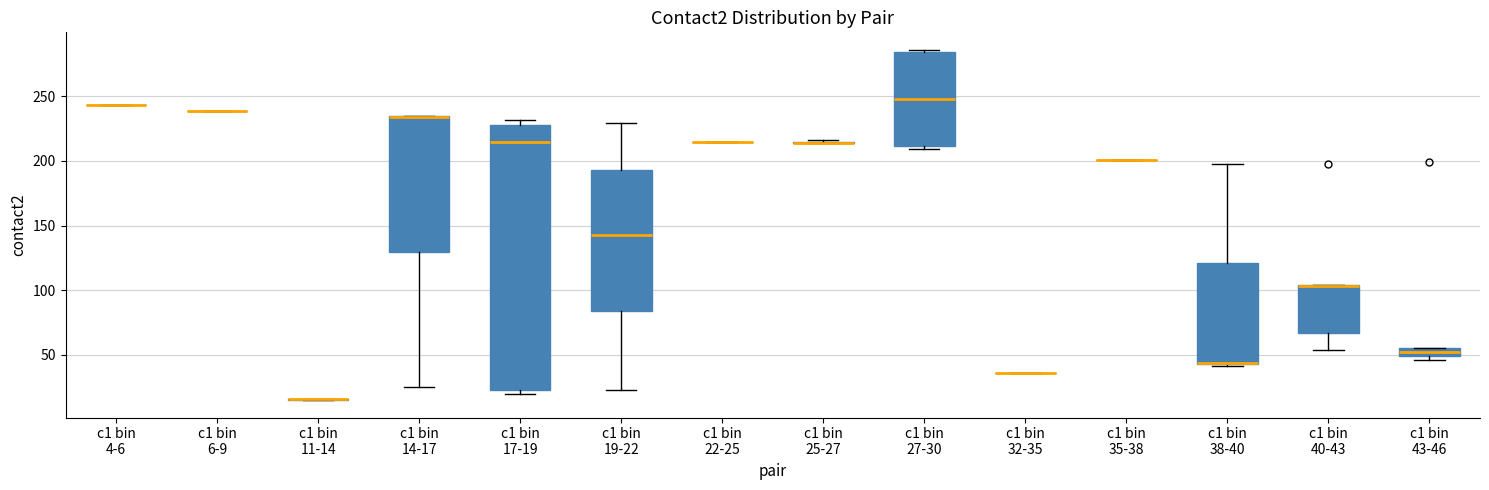

Where does the median line of the box for c1 bin 17-19 sit on the y-axis? The values are not printed on the chart, so give them approximately, as read against the axis.

215